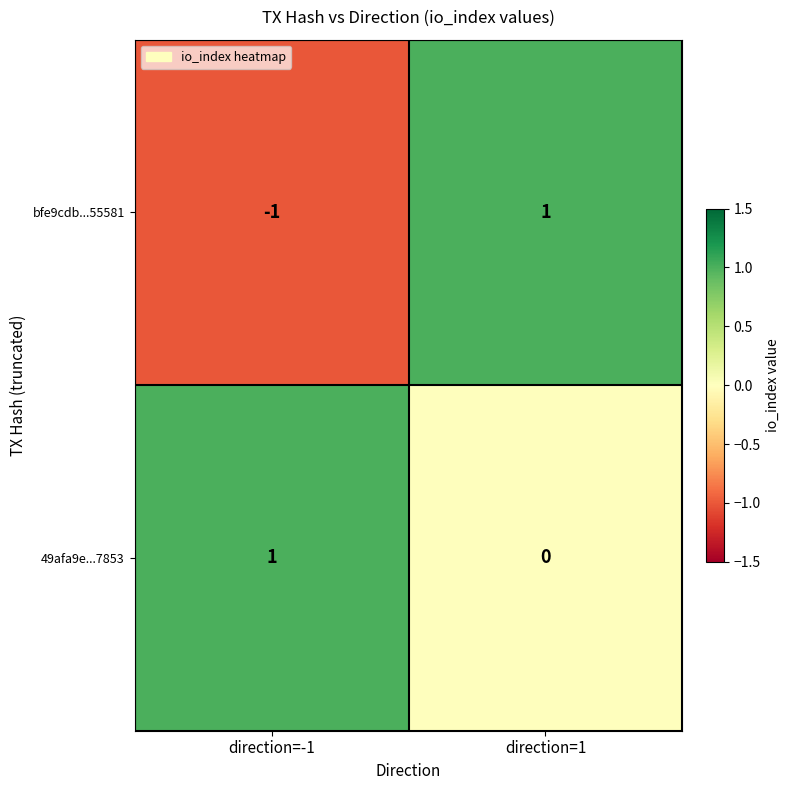

At how many categories does at least one series exceed 0?

2